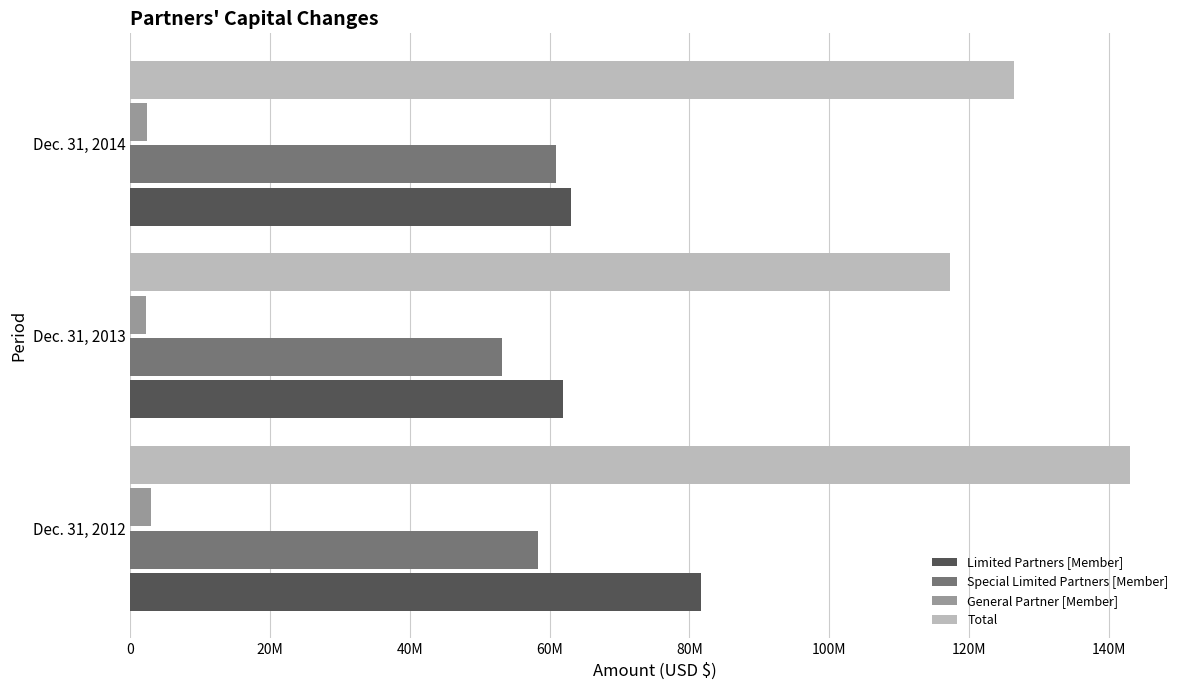

Which series has the largest range (max minus min)?

Total